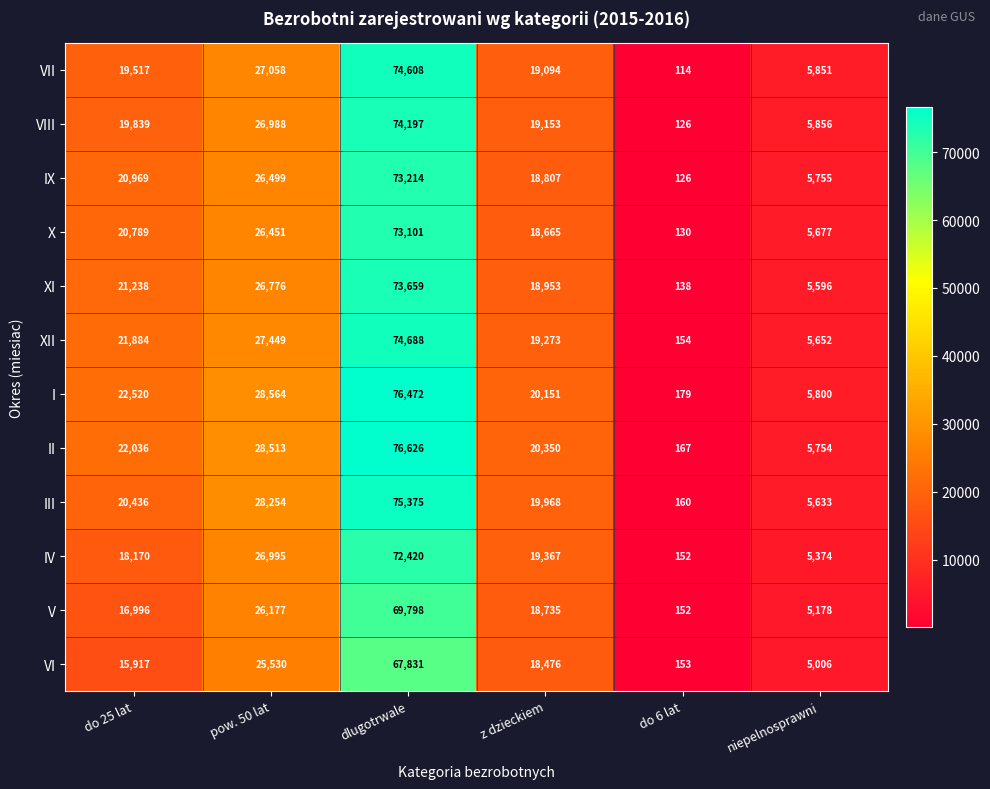

At how many categories does at least one series exceed 75471?

1